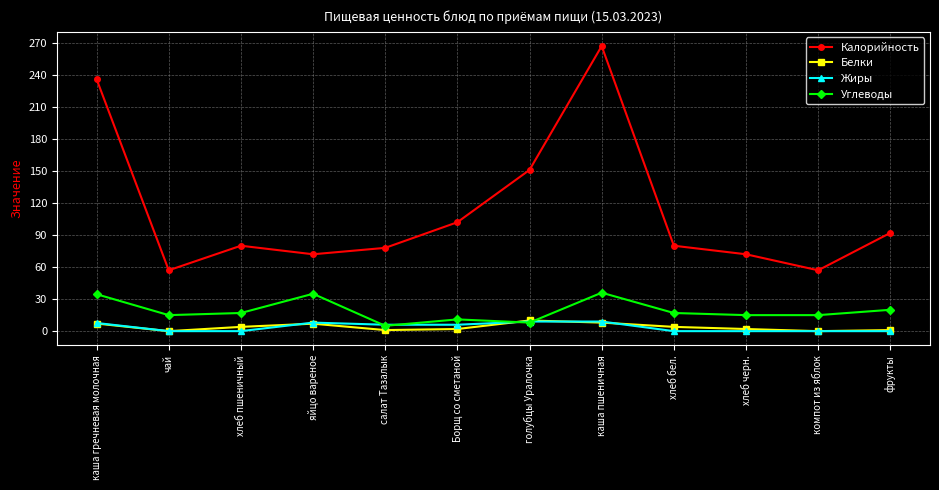

Between каша пшеничная and хлеб черн., which series saw the biggest shift?

Калорийность